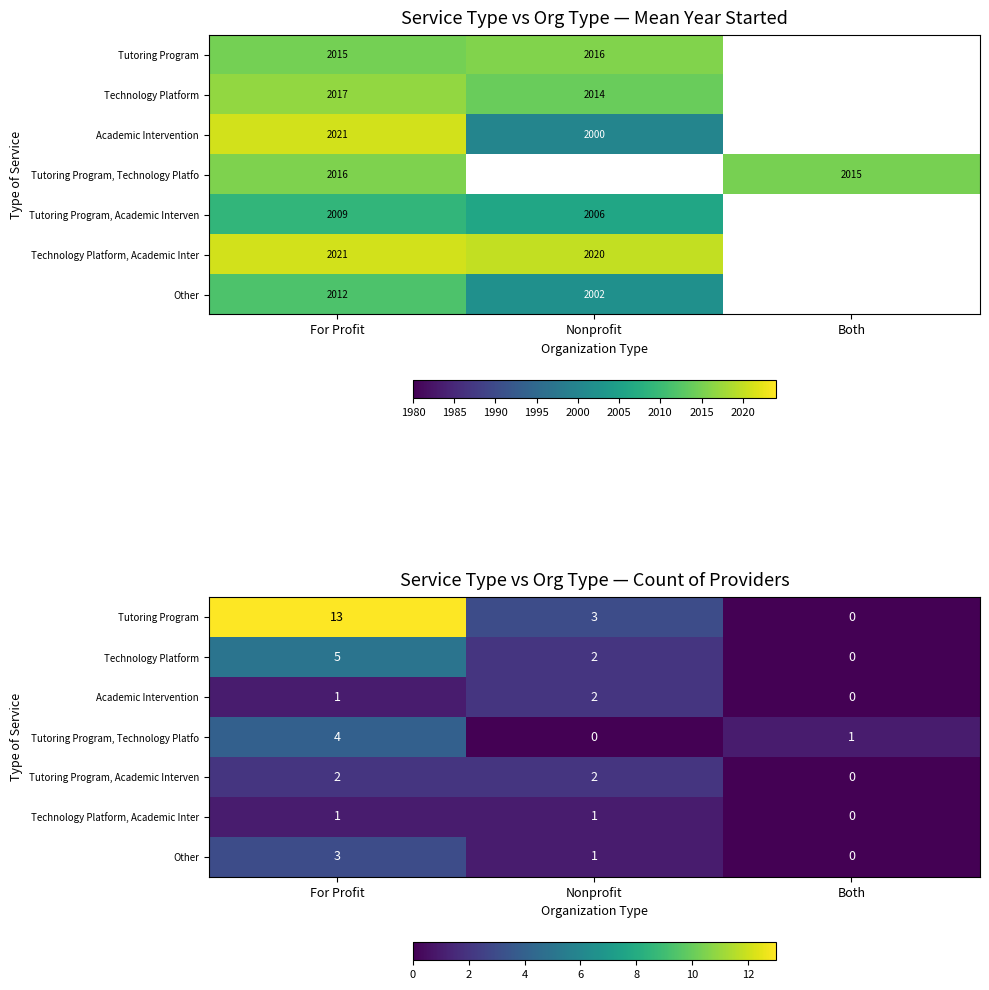

Between Nonprofit and Both, which is larger?

Nonprofit